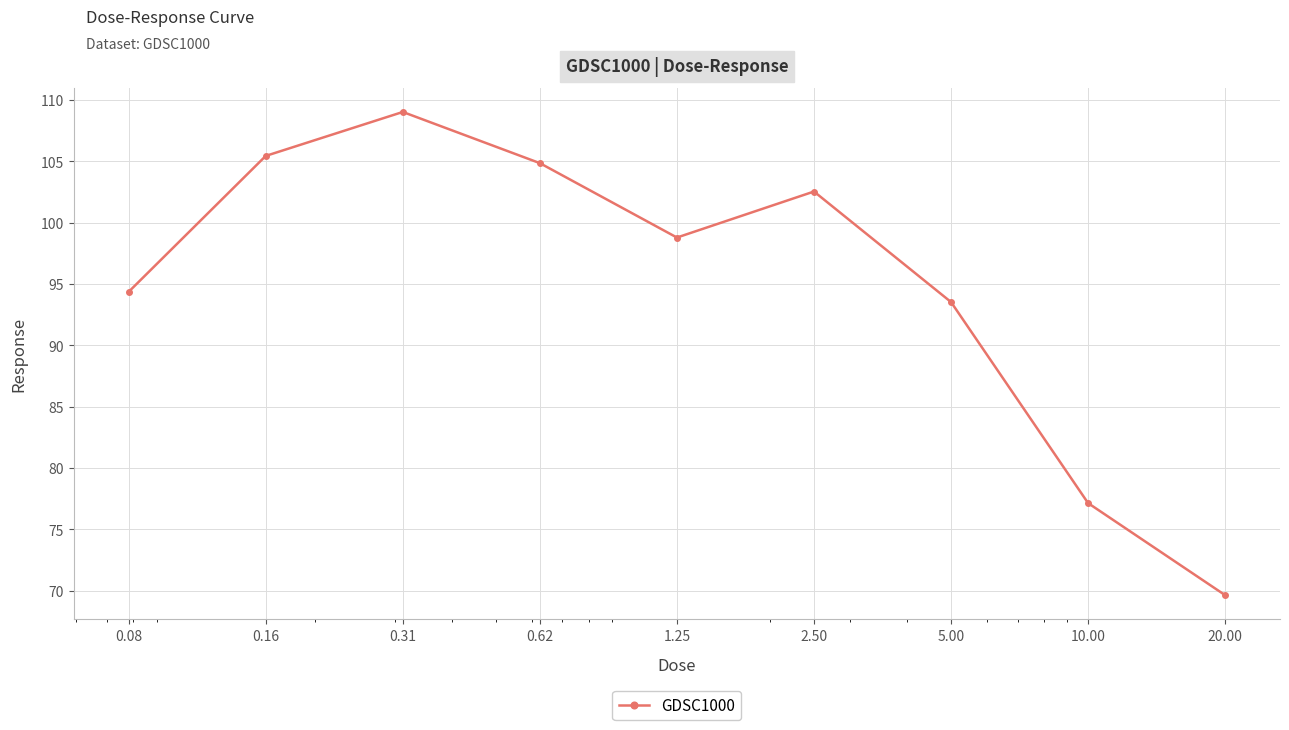

What is the difference between the maximum and minimum values?

39.4